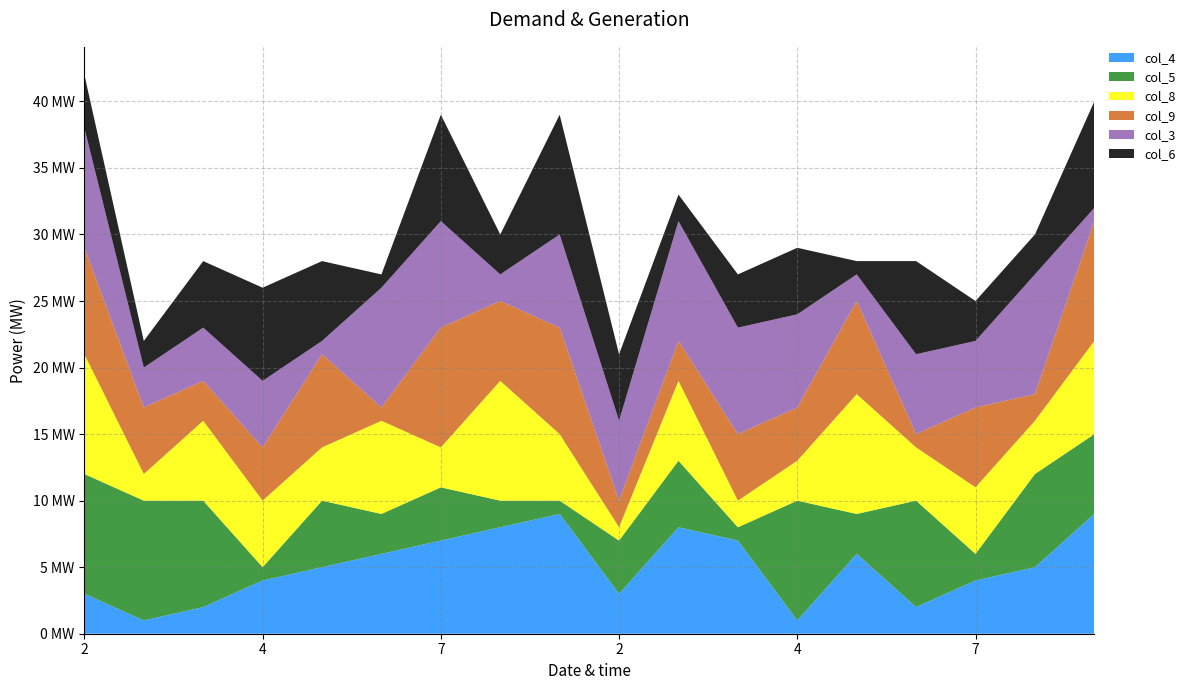

Reading right to left, extract all data points from this chart.

col_4: 9	5	4	2	6	1	7	8	3	9	8	7	6	5	4	2	1	3
col_5: 6	7	2	8	3	9	1	5	4	1	2	4	3	5	1	8	9	9
col_8: 7	4	5	4	9	3	2	6	1	5	9	3	7	4	5	6	2	9
col_9: 9	2	6	1	7	4	5	3	2	8	6	9	1	7	4	3	5	8
col_3: 1	9	5	6	2	7	8	9	6	7	2	8	9	1	5	4	3	9
col_6: 8	3	3	7	1	5	4	2	5	9	3	8	1	6	7	5	2	4